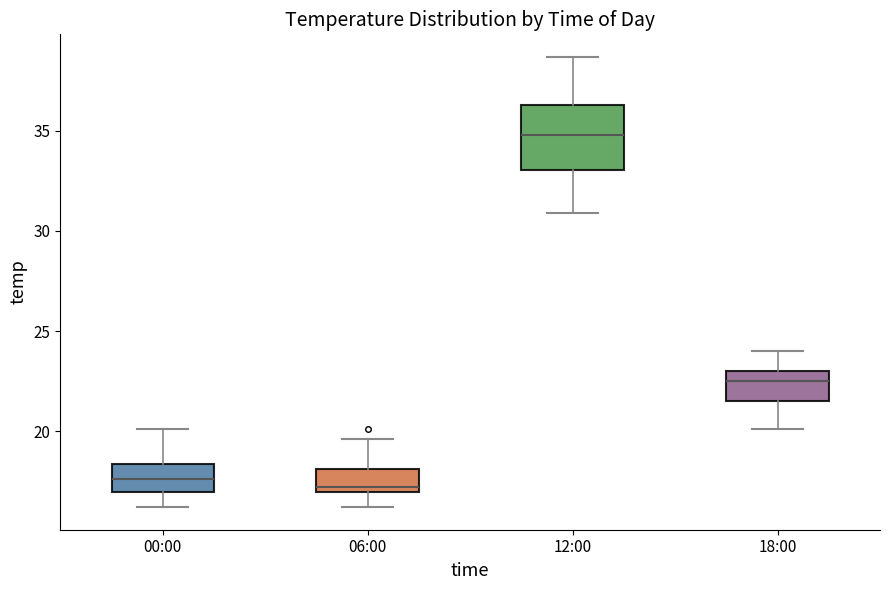

Which box is the tallest, from its lower edge to its upper edge?

12:00